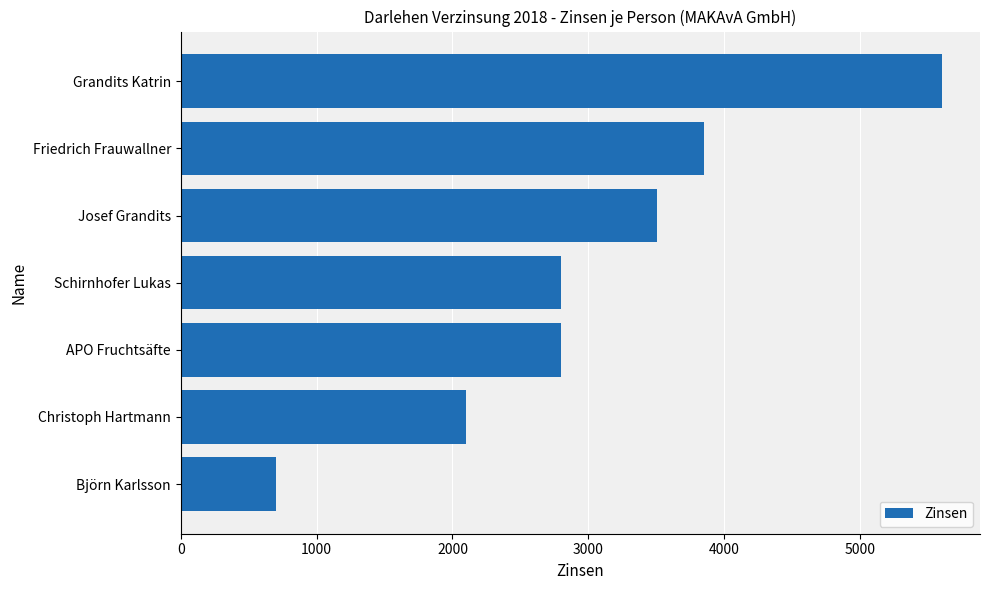

What is the change in value from Schirnhofer Lukas to Friedrich Frauwallner?

+1050.5